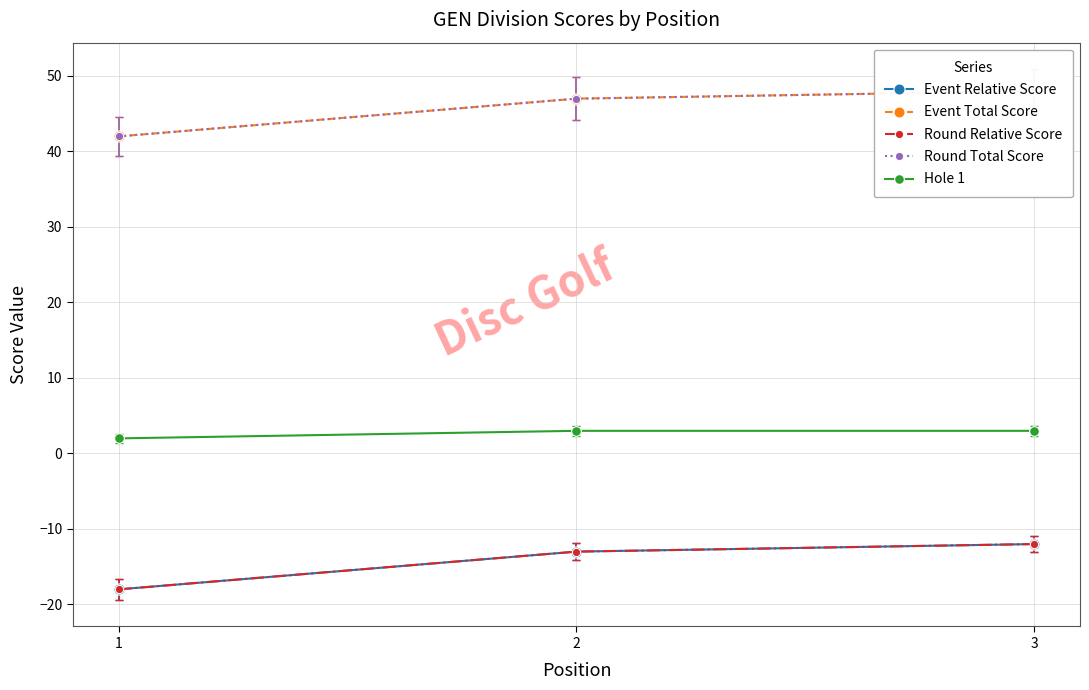

What is the maximum value shown in the chart?

48